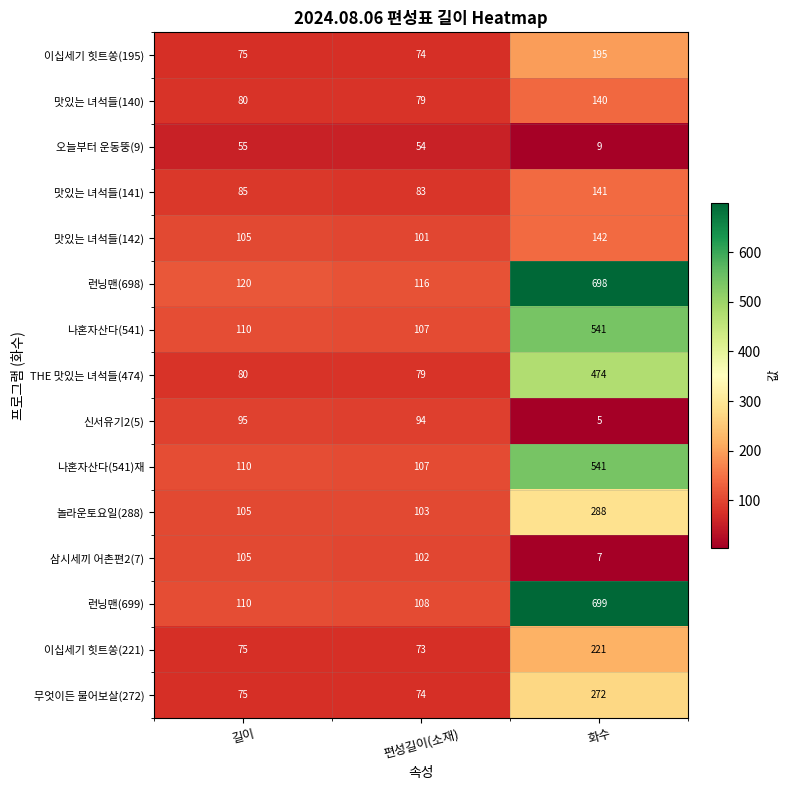

Rank the categories by THE 맛있는 녀석들(474) value from highest to lowest.

화수, 길이, 편성길이(소재)